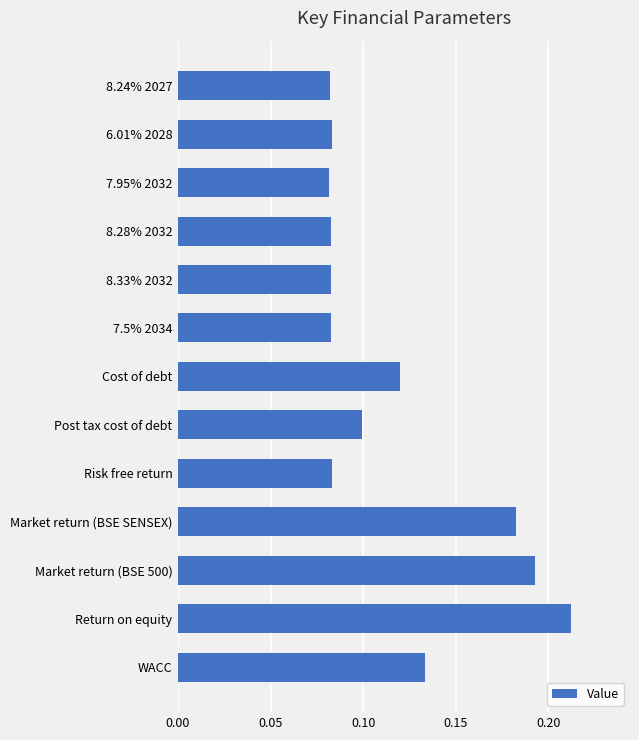

How many categories are shown in the chart?

13